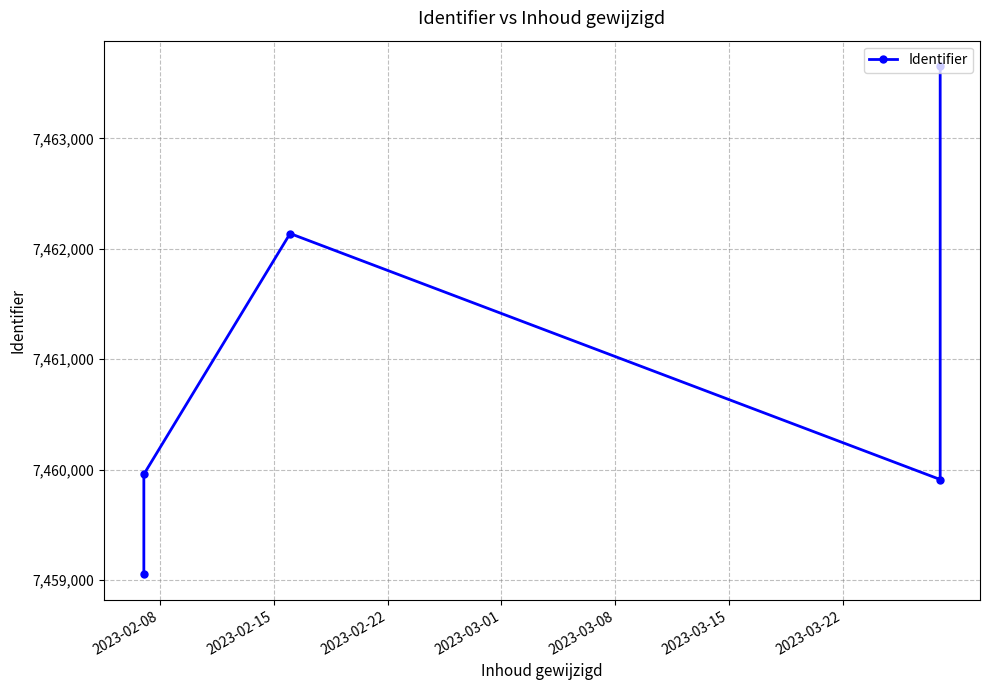

How many categories are shown in the chart?

5